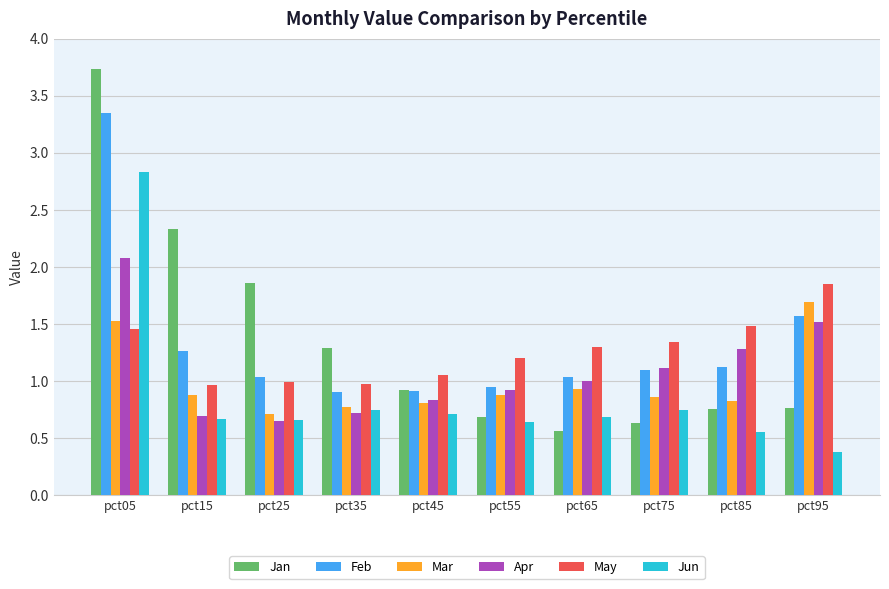

What is the difference between the maximum and second lowest values in the Jun series?

2.3